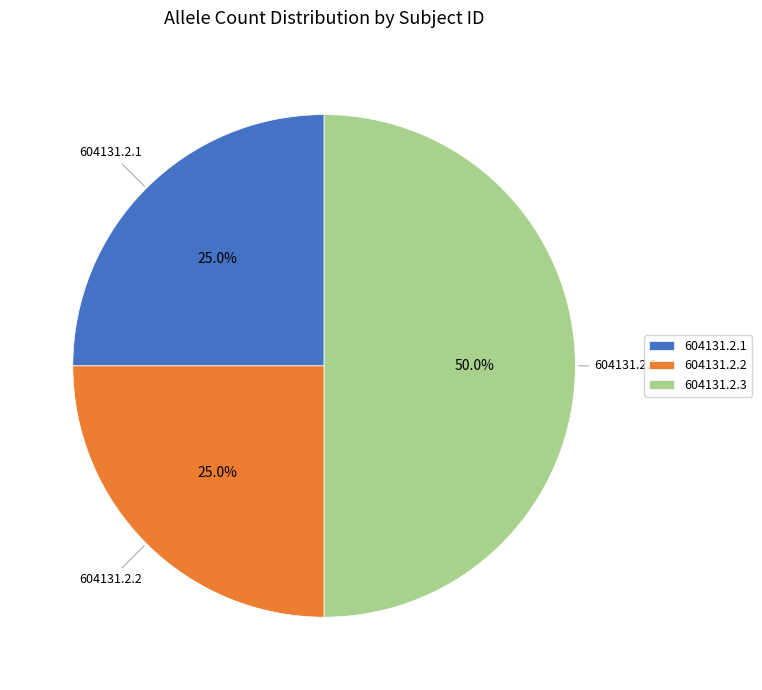

To the nearest percent, what is the average slice percentage?

33%